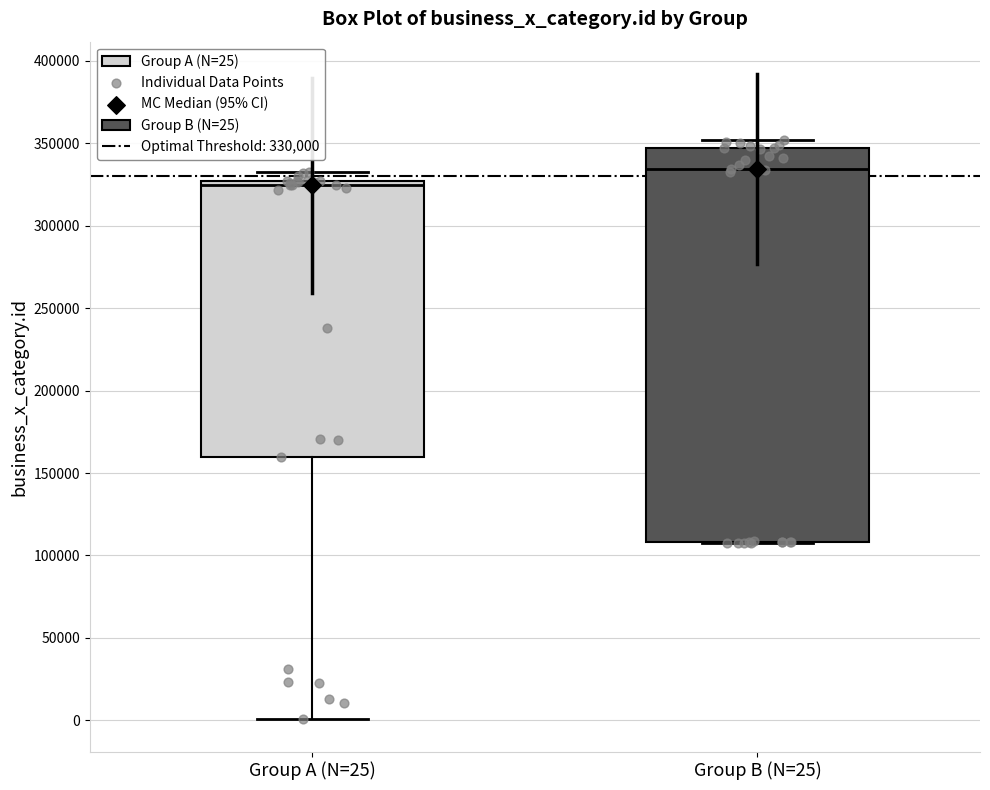

Reading left to right, transcribe this box plot: for each box, give where its median line is, the range the box spans, and where its two whiskers end, as read against the y-axis. The values are not printed on the chart, so give them approximately, as read against the axis.

Group A (N=25): median 325000 (just below the box's upper edge), box 160000 to 325000, whiskers 0 to 330000
Group B (N=25): median 335000, box 110000 to 345000, whiskers 105000 to 350000